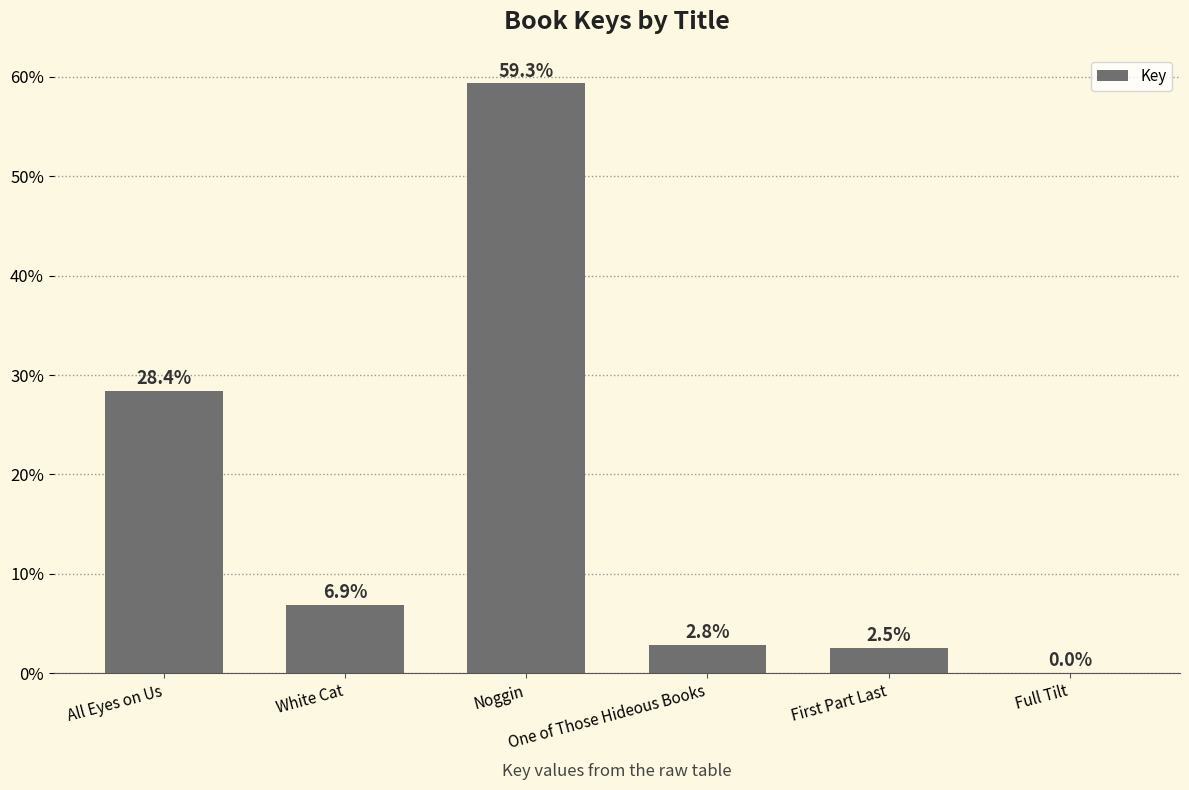

What is the greatest value displayed?

59.3